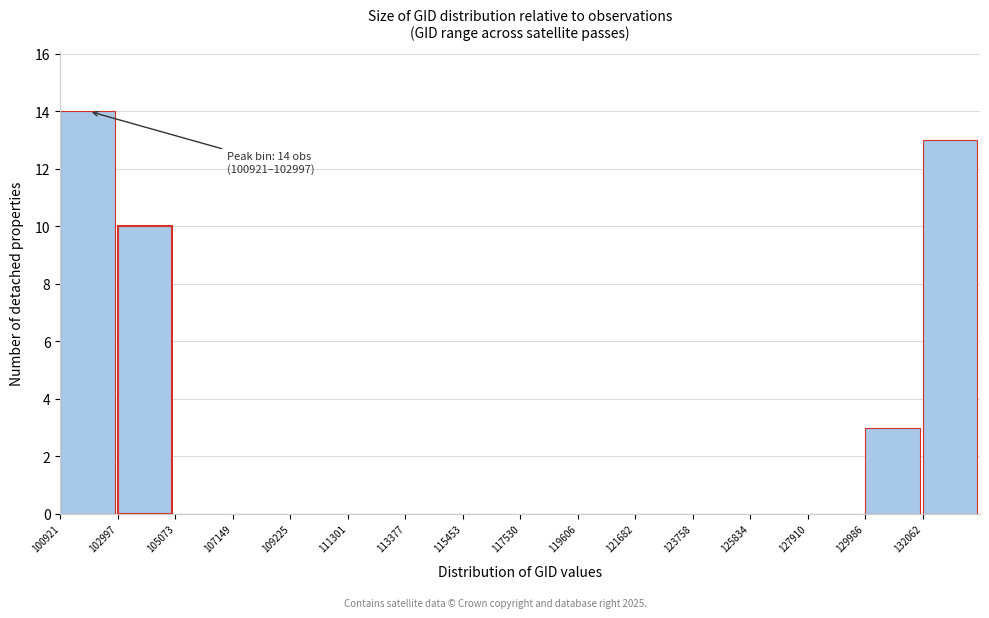

Over which range of the x-axis is the bar tallest?

101000 to 103000